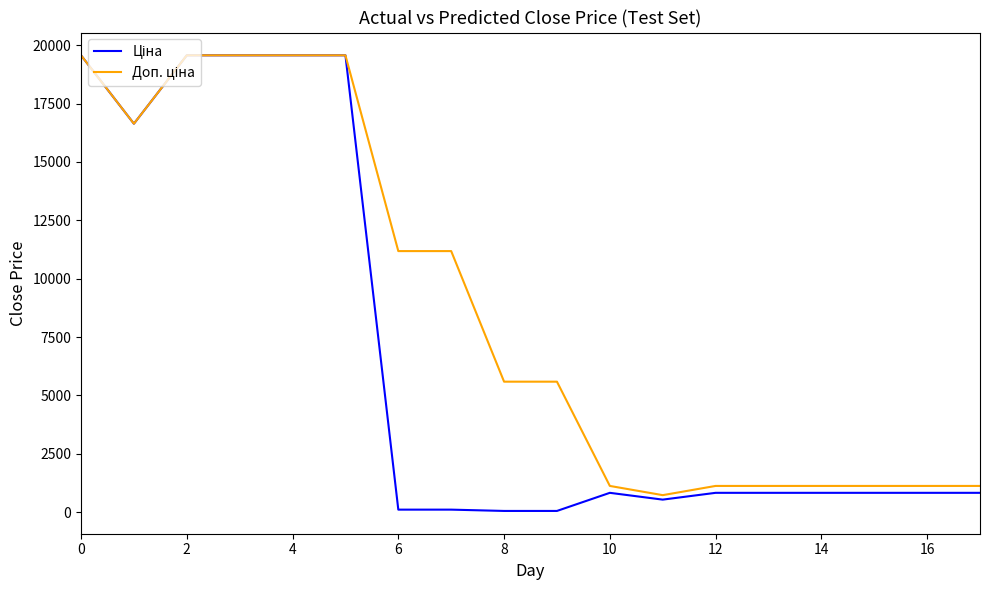

What is the label of the 14th point from the left?

13